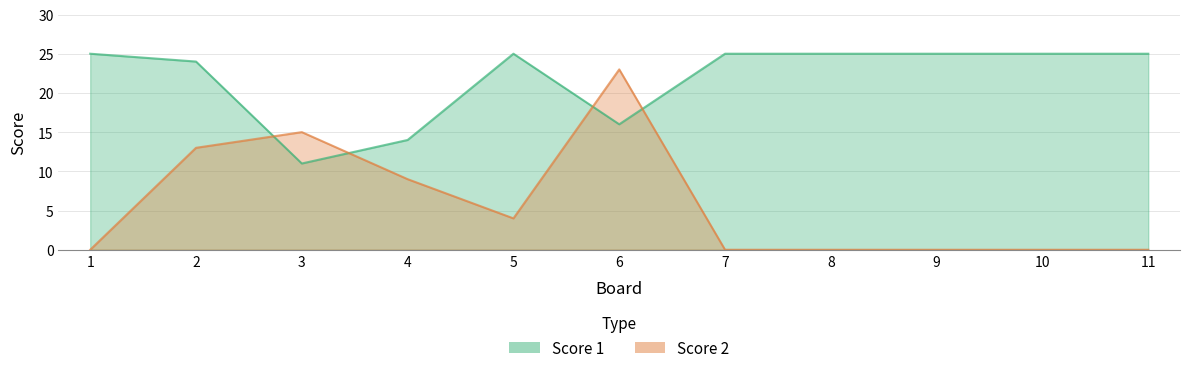

Where is the first local maximum for Score 2?

3